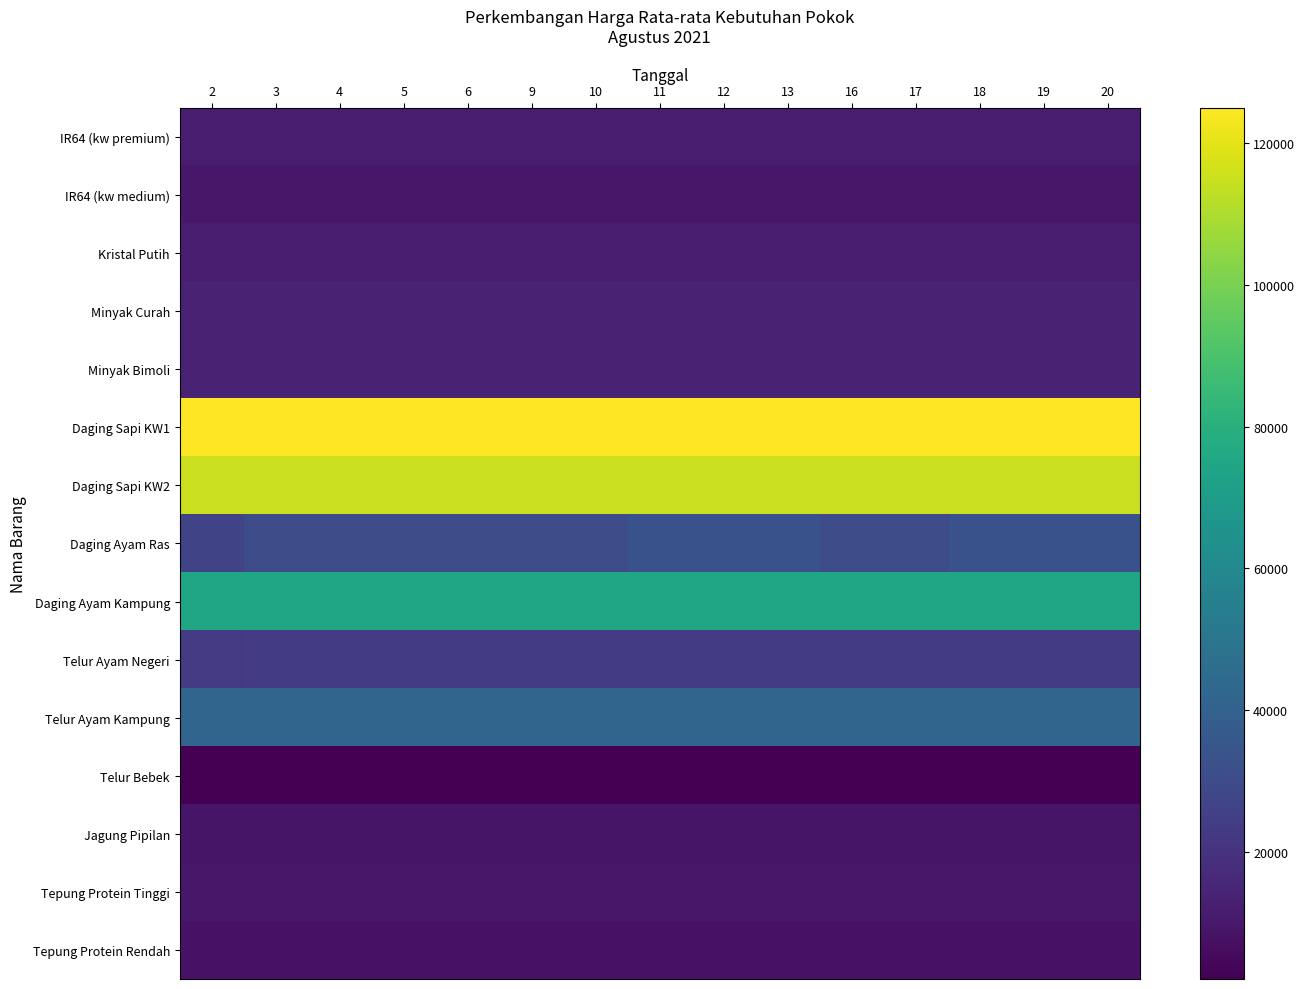

Reading left to right, extract all data points from this chart.

IR64 (kw premium): 2=12000	3=12000	4=12000	5=12000	6=12000	9=12000	10=12000	11=12000	12=12000	13=12000	16=12000	17=12000	18=12000	19=12000	20=12000
IR64 (kw medium): 2=10000	3=10000	4=10000	5=10000	6=10000	9=10000	10=10000	11=10000	12=10000	13=10000	16=10000	17=10000	18=10000	19=10000	20=10000
Kristal Putih: 2=12000	3=12000	4=12000	5=12000	6=12000	9=12000	10=12000	11=12000	12=12000	13=12000	16=12000	17=12000	18=12000	19=12000	20=12000
Minyak Curah: 2=14000	3=14000	4=14000	5=14000	6=14000	9=14000	10=14000	11=14000	12=14000	13=14000	16=14000	17=14000	18=14000	19=14000	20=14000
Minyak Bimoli: 2=14000	3=14000	4=14000	5=14000	6=14000	9=14000	10=14000	11=14000	12=14000	13=14000	16=14000	17=14000	18=14000	19=14000	20=14000
Daging Sapi KW1: 2=125000	3=125000	4=125000	5=125000	6=125000	9=125000	10=125000	11=125000	12=125000	13=125000	16=125000	17=125000	18=125000	19=125000	20=125000
Daging Sapi KW2: 2=115000	3=115000	4=115000	5=115000	6=115000	9=115000	10=115000	11=115000	12=115000	13=115000	16=115000	17=115000	18=115000	19=115000	20=115000
Daging Ayam Ras: 2=27000	3=30000	4=30000	5=30000	6=30000	9=30000	10=30000	11=33000	12=33000	13=33000	16=30000	17=30000	18=33000	19=33000	20=33000
Daging Ayam Kampung: 2=75000	3=75000	4=75000	5=75000	6=75000	9=75000	10=75000	11=75000	12=75000	13=75000	16=75000	17=75000	18=75000	19=75000	20=75000
Telur Ayam Negeri: 2=23000	3=24000	4=24000	5=24000	6=24000	9=24000	10=24000	11=24000	12=24000	13=24000	16=24000	17=24000	18=24000	19=24000	20=24000
Telur Ayam Kampung: 2=42000	3=42000	4=42000	5=42000	6=42000	9=42000	10=42000	11=42000	12=42000	13=42000	16=42000	17=42000	18=42000	19=42000	20=42000
Telur Bebek: 2=2000	3=2000	4=2000	5=2000	6=2000	9=2000	10=2000	11=2000	12=2000	13=2000	16=2000	17=2000	18=2000	19=2000	20=2000
Jagung Pipilan: 2=9000	3=9000	4=9000	5=9000	6=9000	9=9000	10=9000	11=9000	12=9000	13=9000	16=9000	17=9000	18=9000	19=9000	20=9000
Tepung Protein Tinggi: 2=10000	3=10000	4=10000	5=10000	6=10000	9=10000	10=10000	11=10000	12=10000	13=10000	16=10000	17=10000	18=10000	19=10000	20=10000
Tepung Protein Rendah: 2=8000	3=8000	4=8000	5=8000	6=8000	9=8000	10=8000	11=8000	12=8000	13=8000	16=8000	17=8000	18=8000	19=8000	20=8000